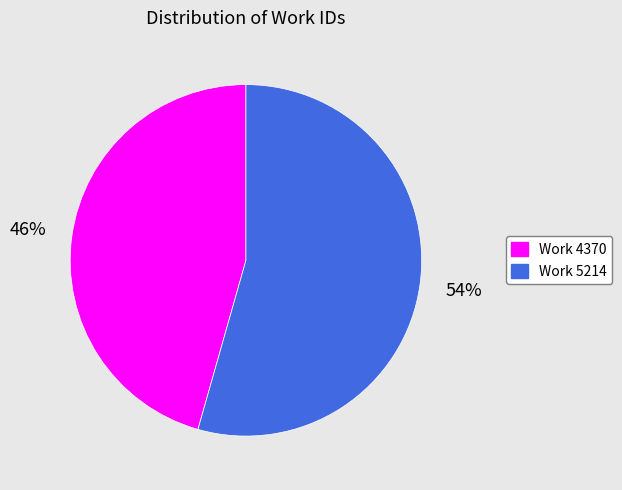

Rank the categories by value from lowest to highest.

Work 4370, Work 5214